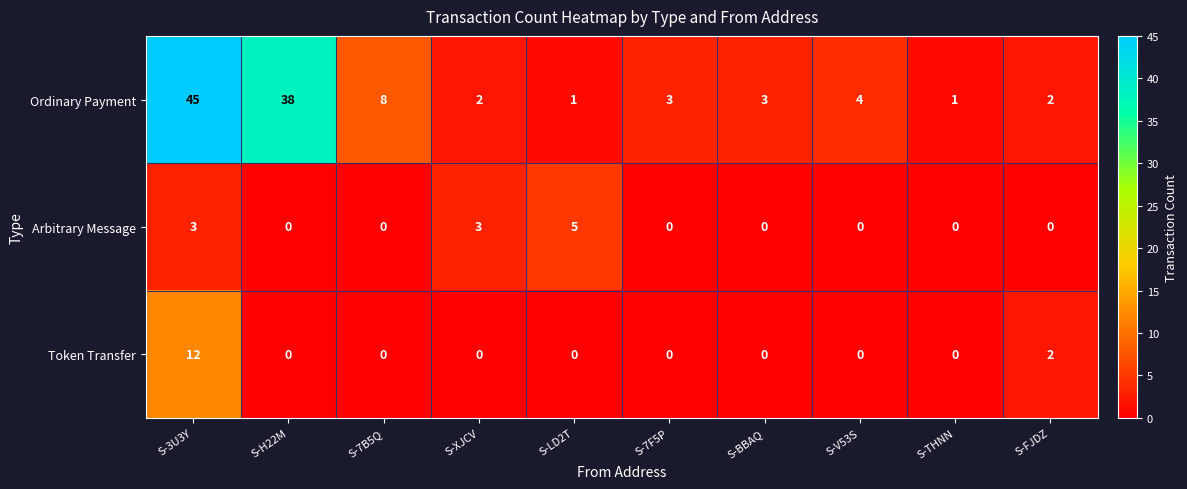

Reading left to right, list all the values displayed in this chart.

Ordinary Payment: 45	38	8	2	1	3	3	4	1	2
Arbitrary Message: 3	0	0	3	5	0	0	0	0	0
Token Transfer: 12	0	0	0	0	0	0	0	0	2